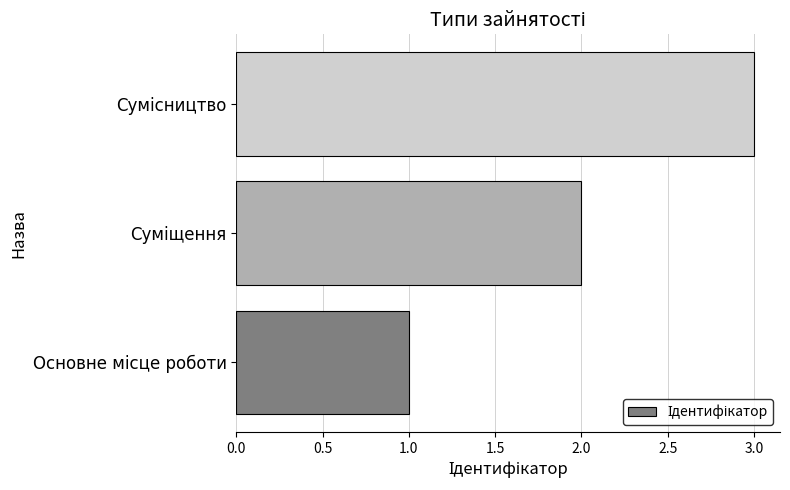

What is the greatest value displayed?

3